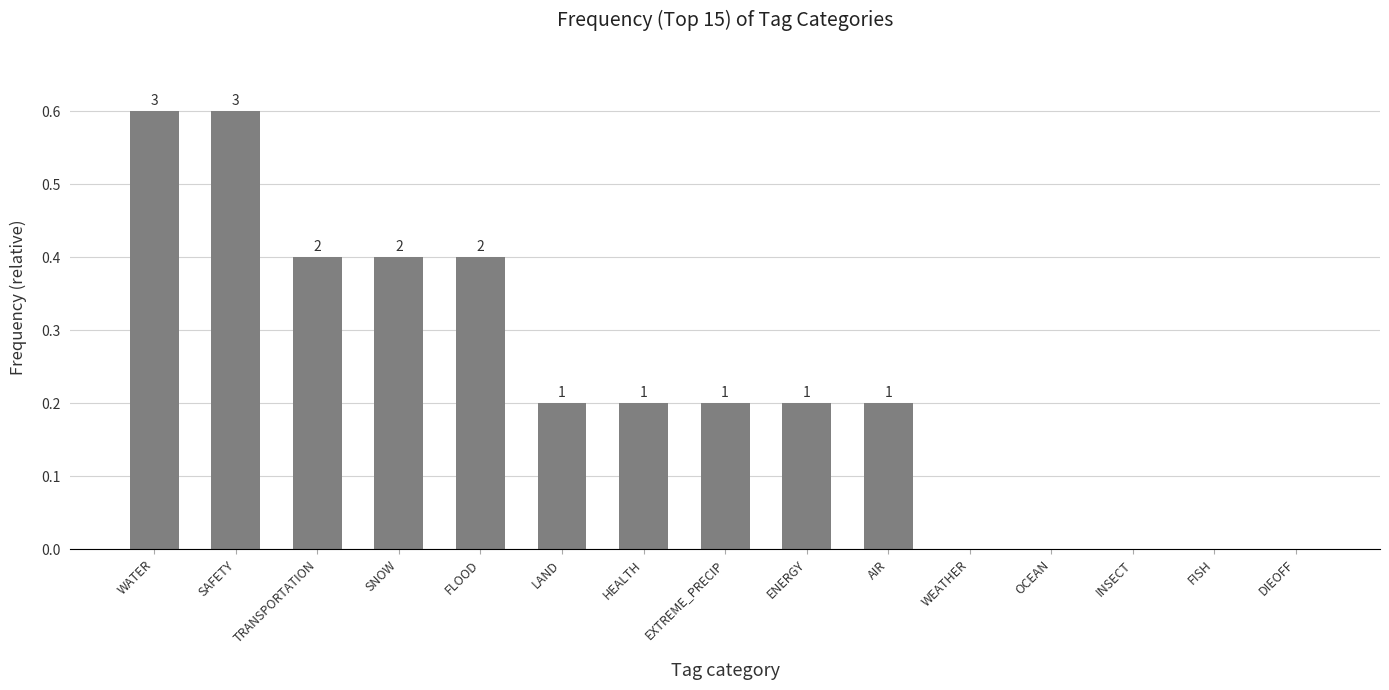

What is the sum of all values?

3.4